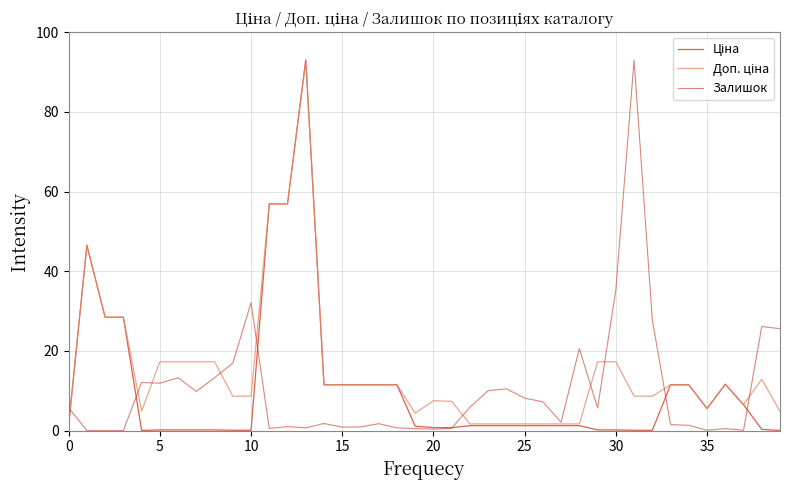

What is the greatest value displayed?

93.0